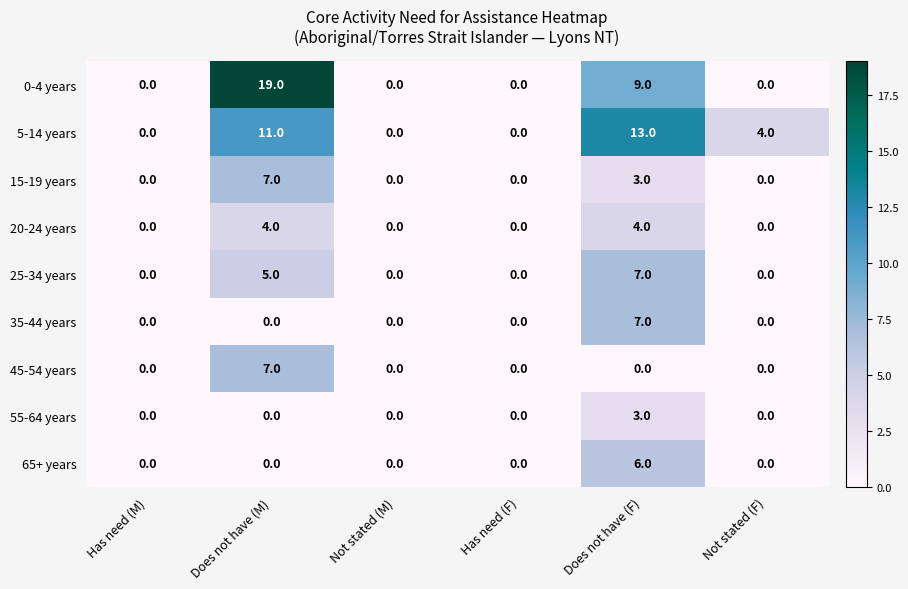

At which category is the sum across all series the highest?

Does not have (M)